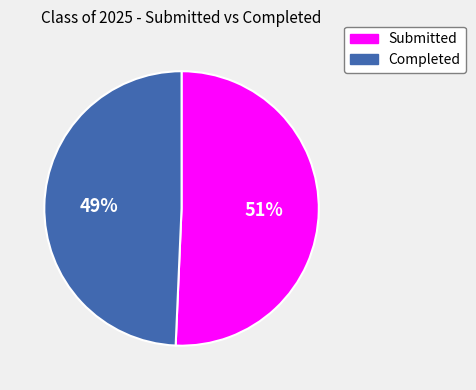

Between Submitted and Completed, which is larger?

Submitted